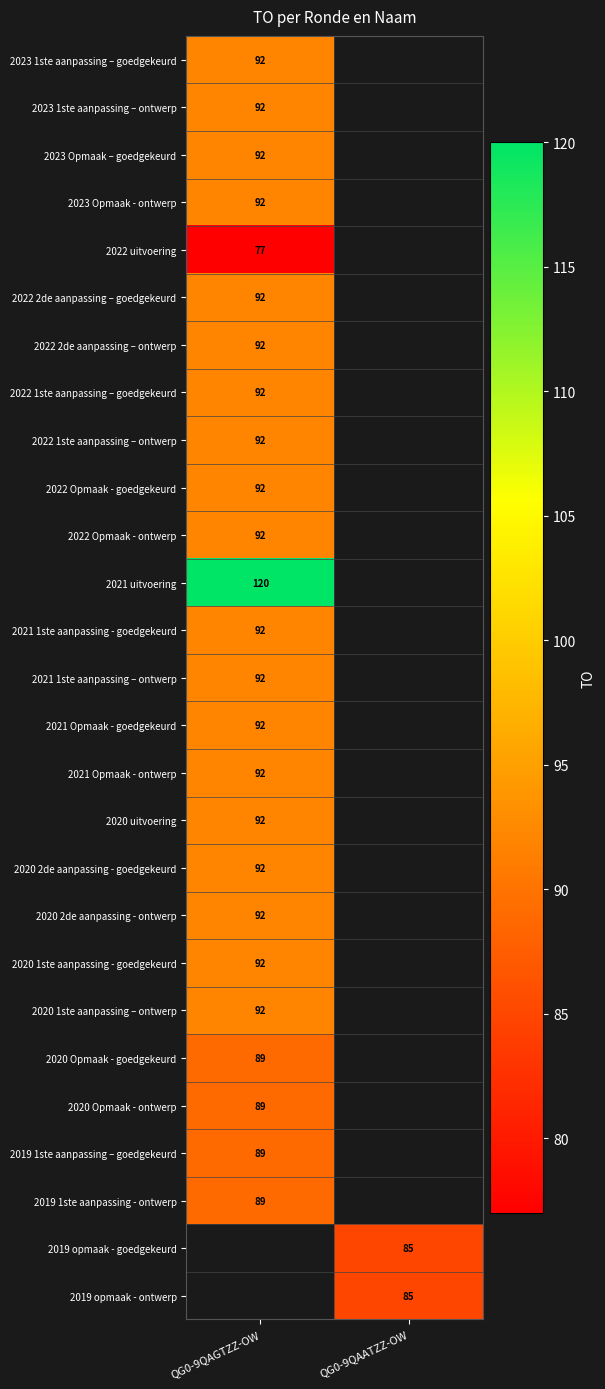

Between QG0-9QAATZZ-OW and QG0-9QAGTZZ-OW, which is larger?

QG0-9QAGTZZ-OW